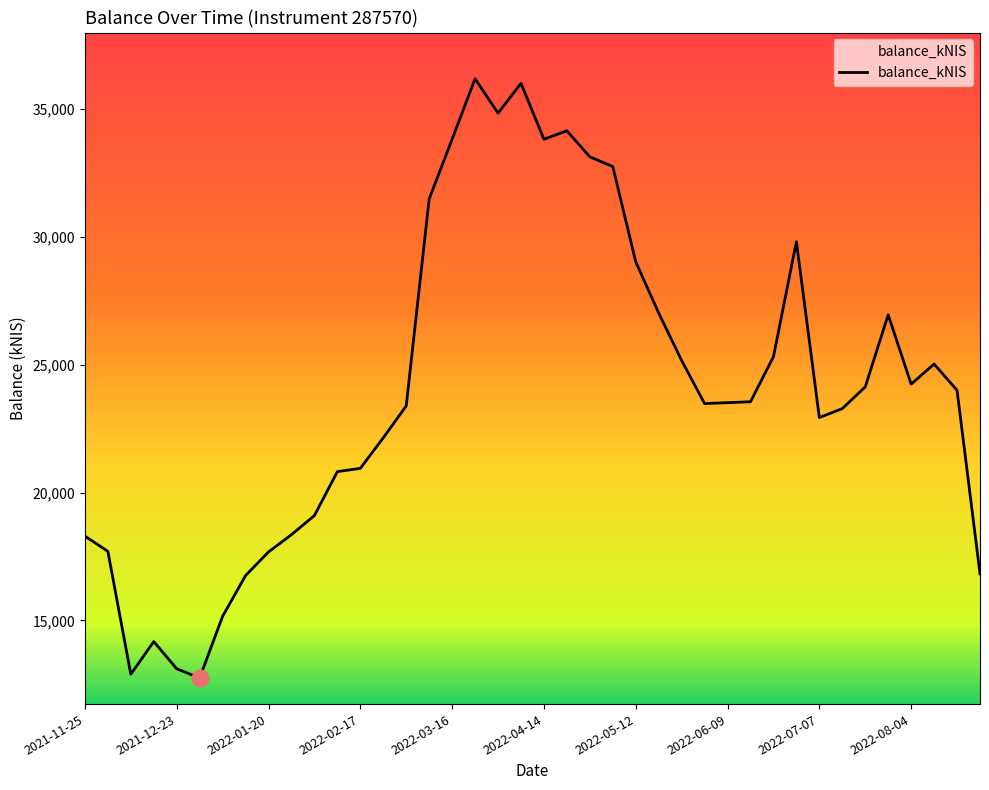

Is it true that the value at 2022-07-07 is 22935.2?

True